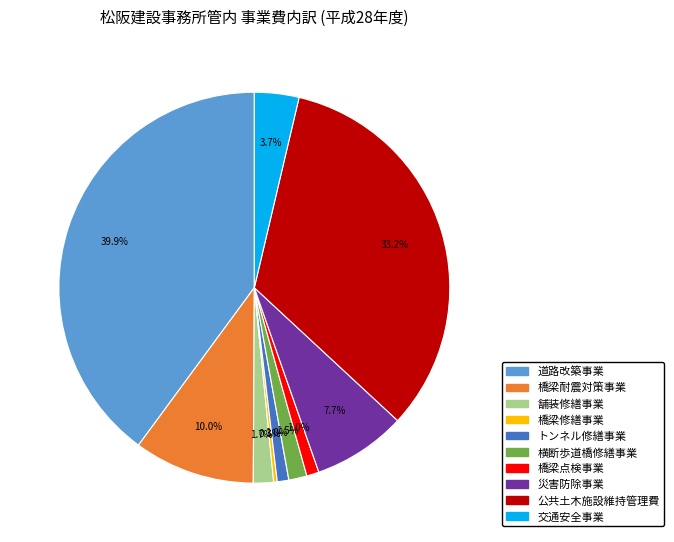

What percentage is the 橋梁耐震対策事業 slice, to the nearest percent?

10%